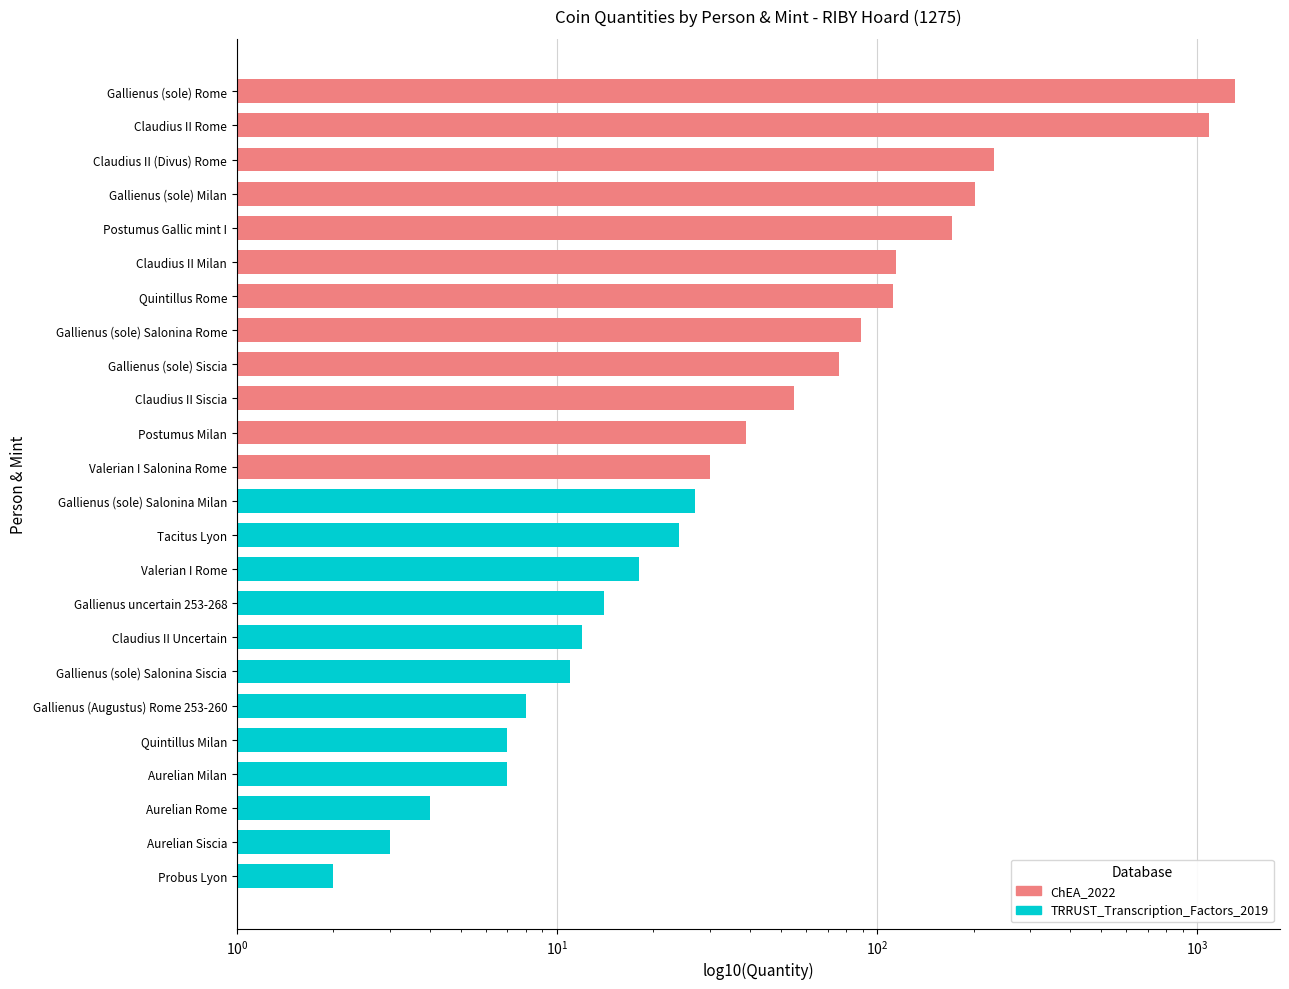

Count the number of categories in the chart.

12